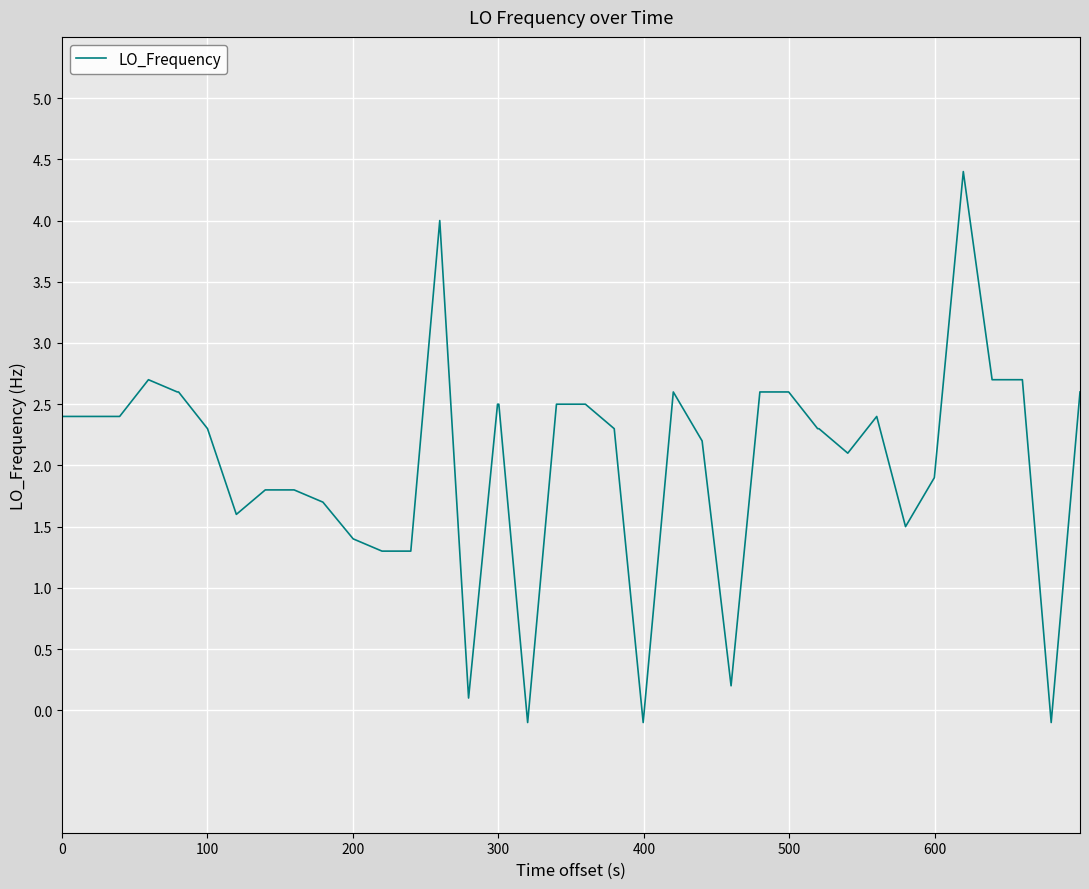

What is the maximum value shown in the chart?

4.4